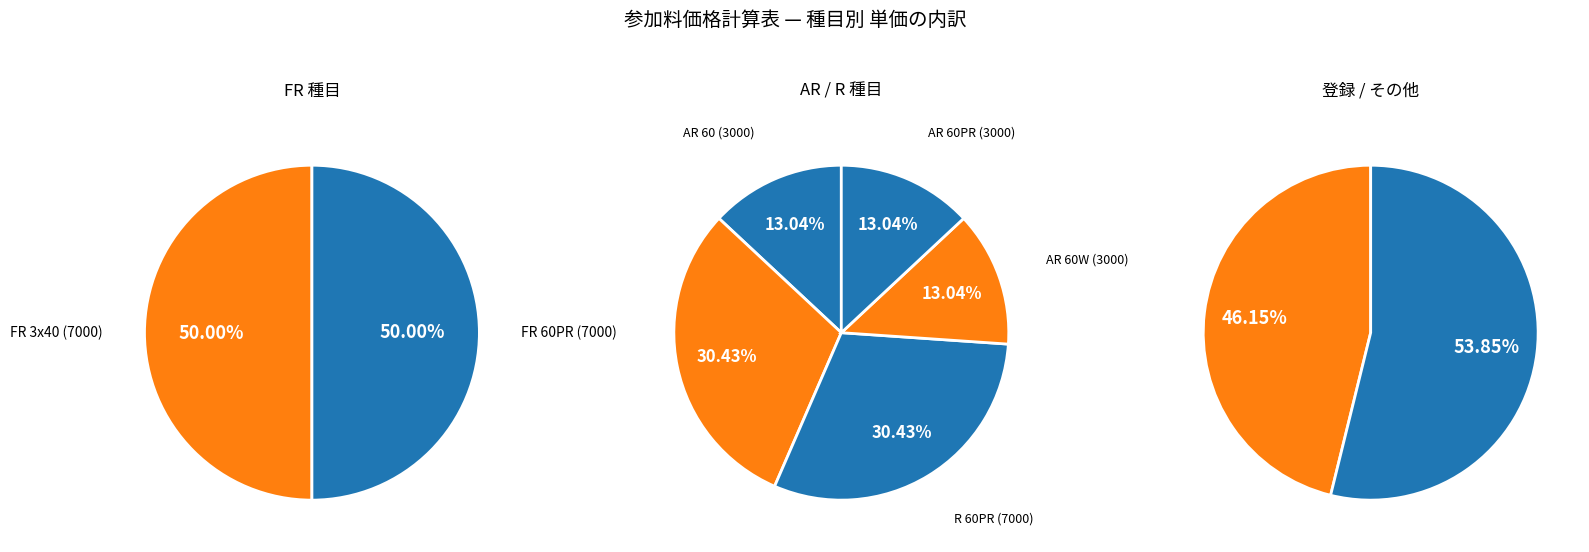

Does AR 60 account for over 50% of the chart?

No